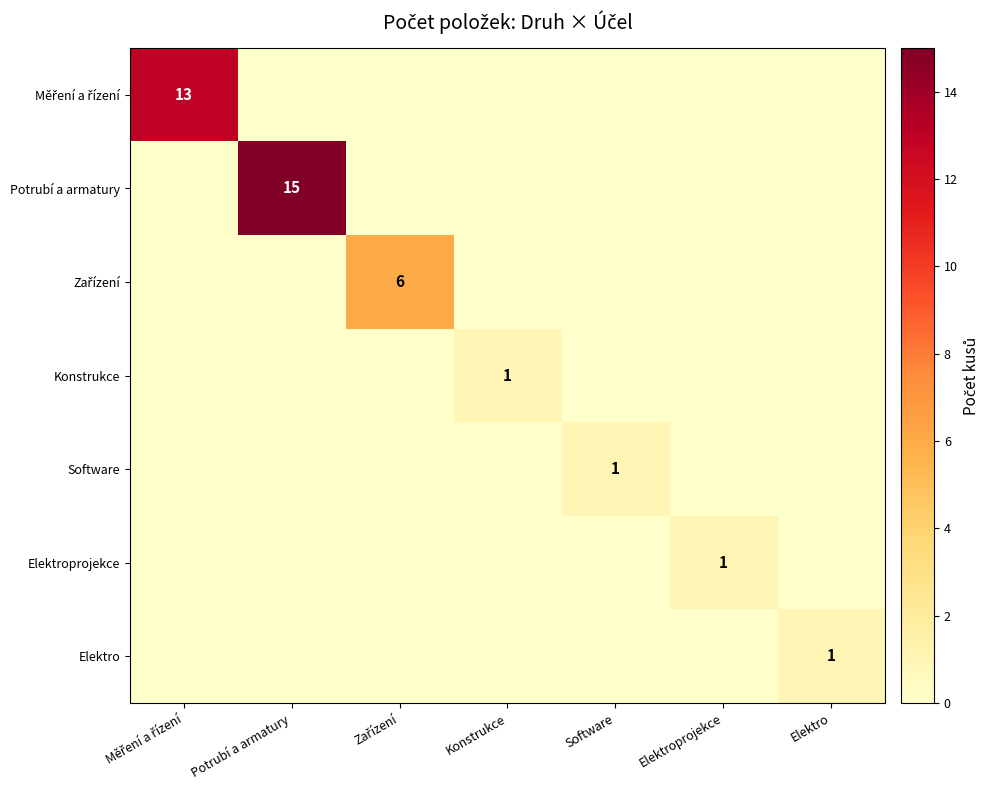

At which category is the sum across all series the highest?

Potrubí a armatury